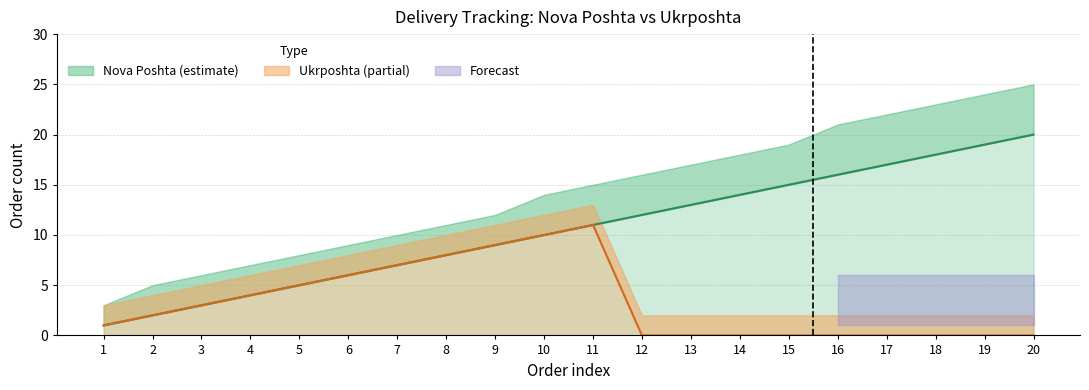

What is the average value of the Nova Poshta series?

10